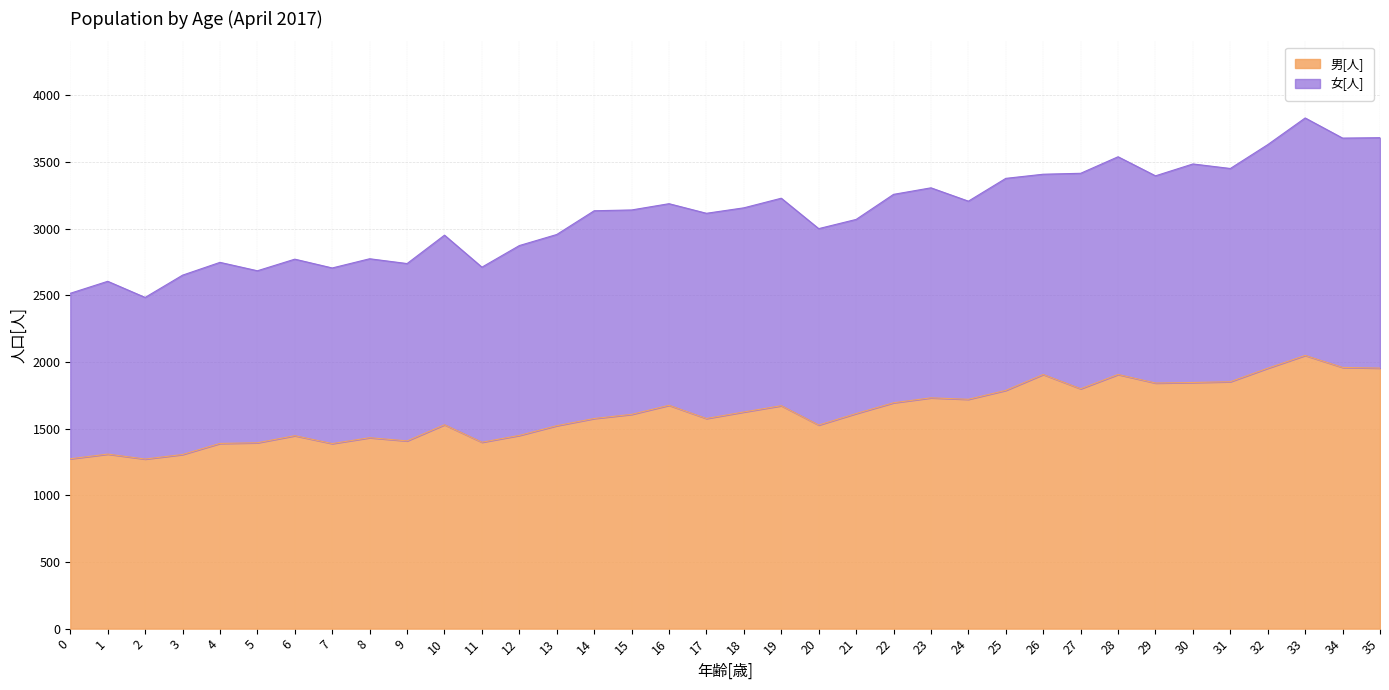

What is the total value across all series at 29?

3396